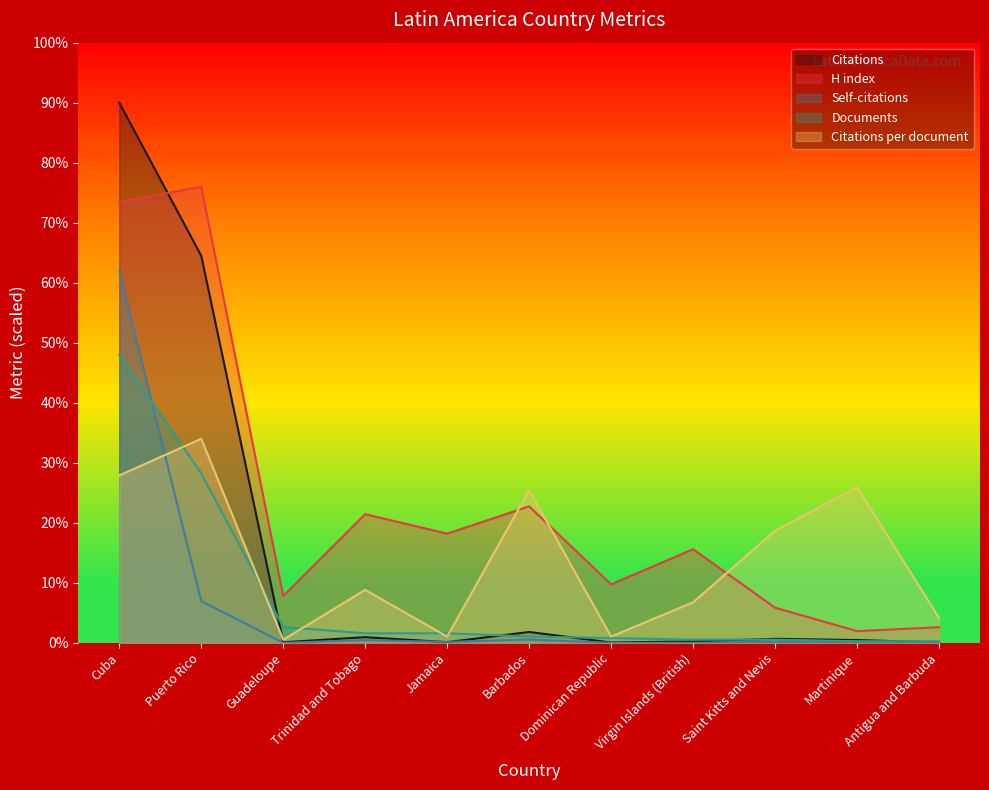

True or false: Documents and Citations cross at least once.

True